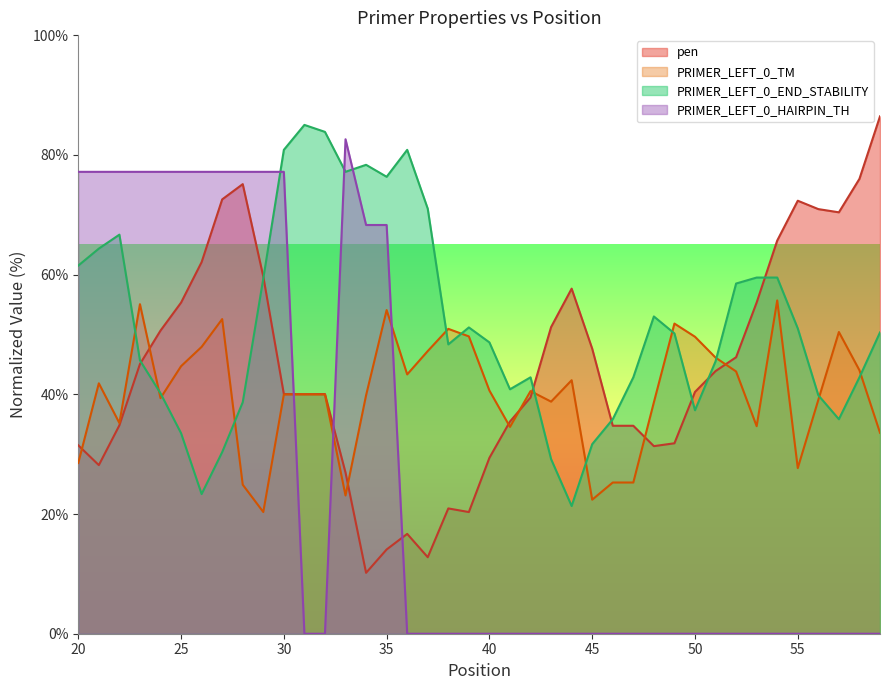

List the series in order of their overall mean, lowest first.

PRIMER_LEFT_0_HAIRPIN_TH, PRIMER_LEFT_0_TM, pen, PRIMER_LEFT_0_END_STABILITY